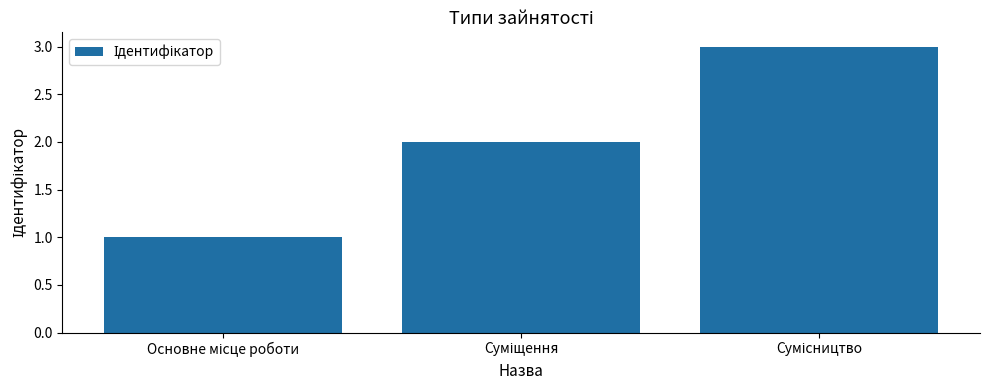

What is the average value?

2